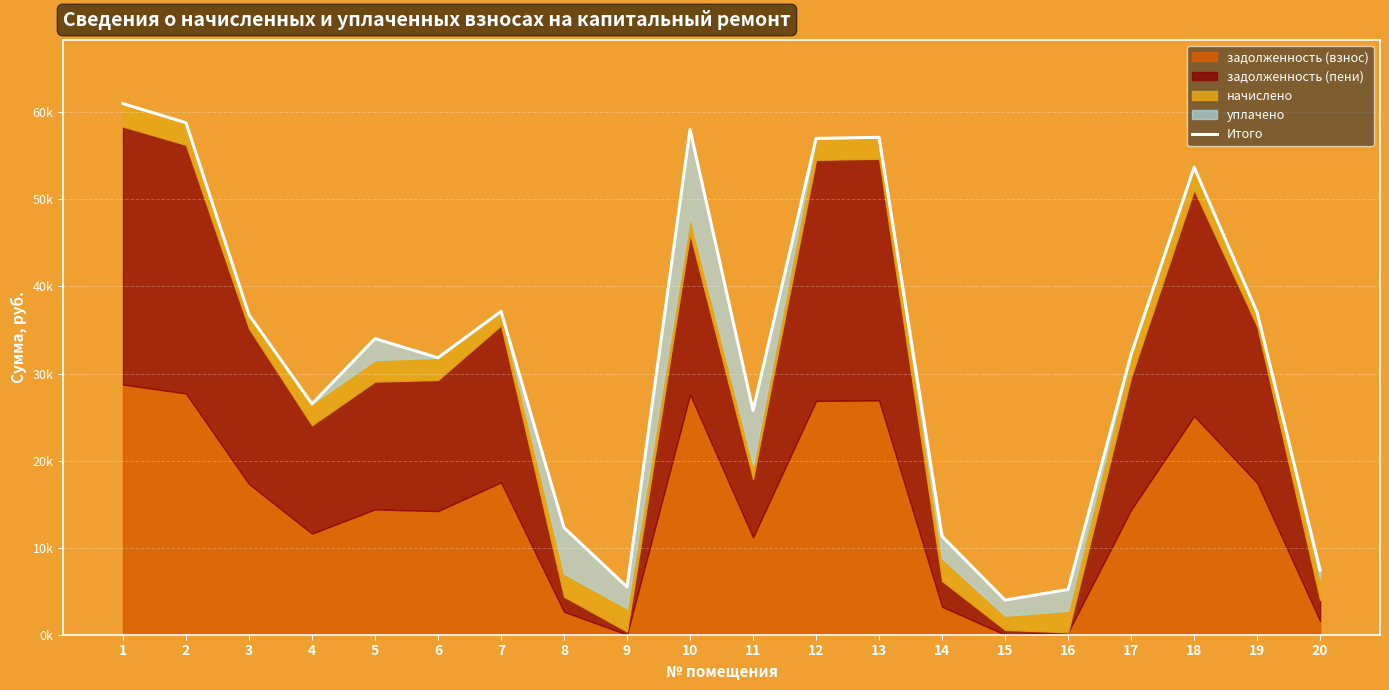

Which category has the lowest value across all series?

15